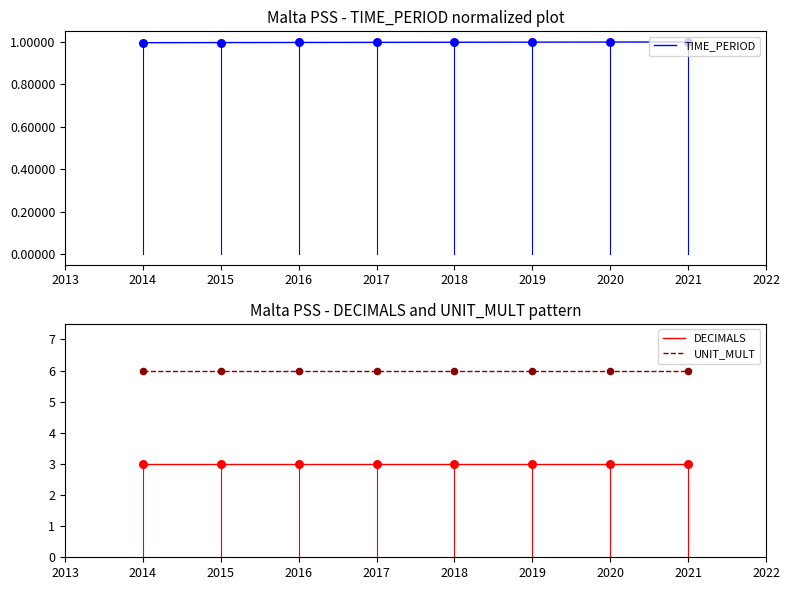

Is the value of DECIMALS at 2018 greater than the value of UNIT_MULT at 2016?

No